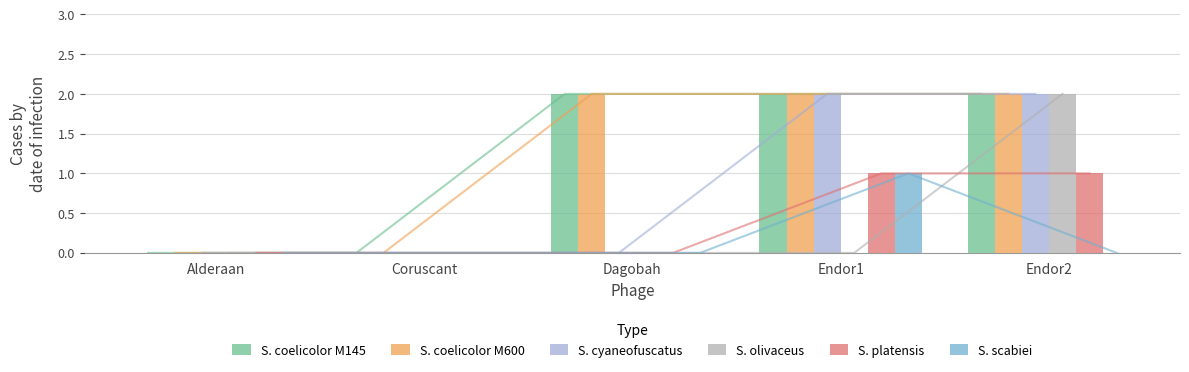

True or false: S. cyaneofuscatus has a value of 1 at Endor2.

False